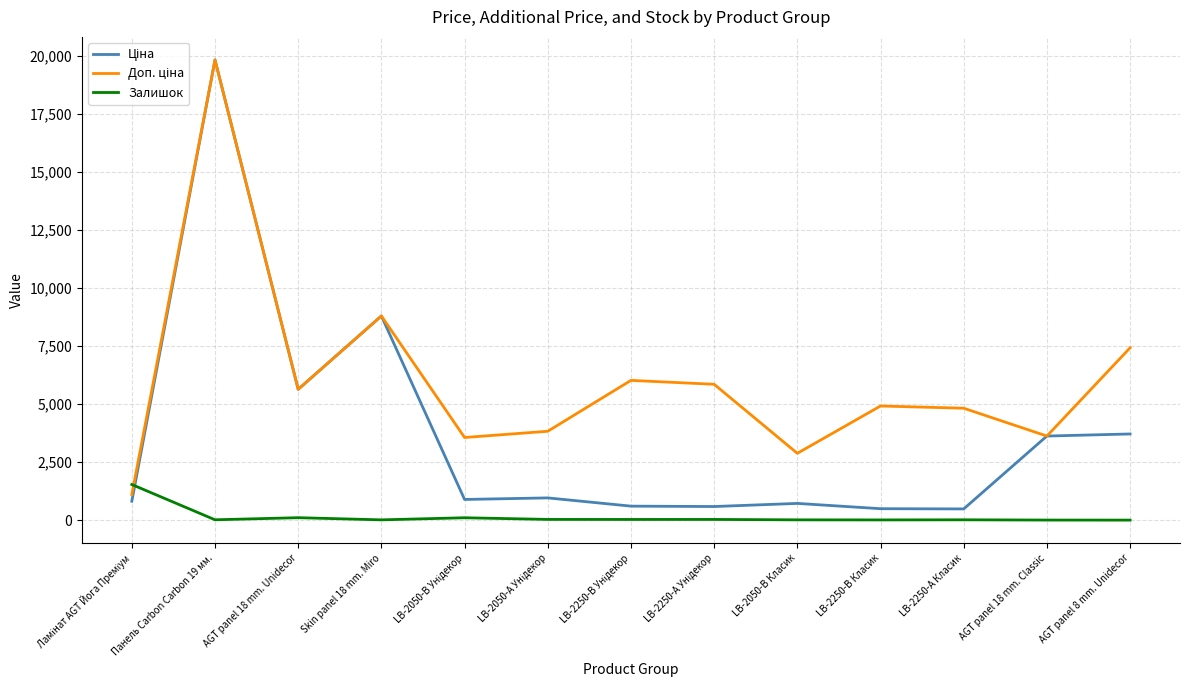

Which label corresponds to the largest value in the chart?

Панель Carbon Carbon 19 мм.